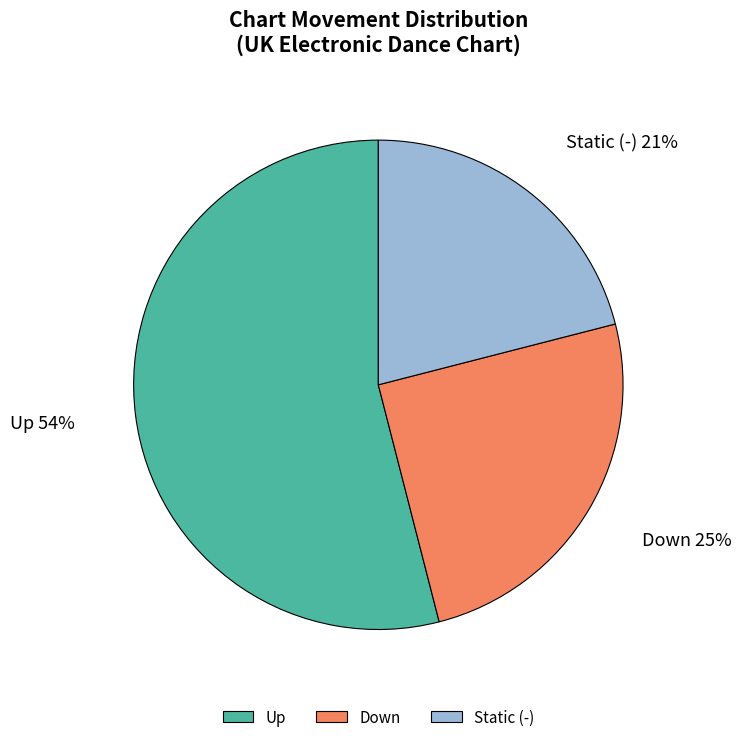

Is there any slice that represents more than half of the pie?

Yes